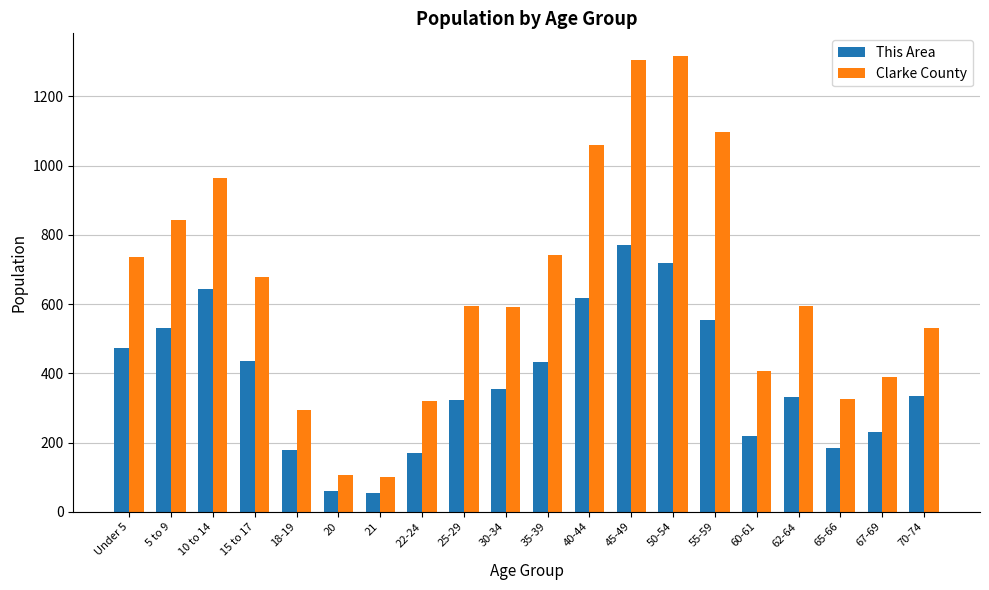

Is the value of Clarke County at 55-59 greater than the value of This Area at 50-54?

Yes